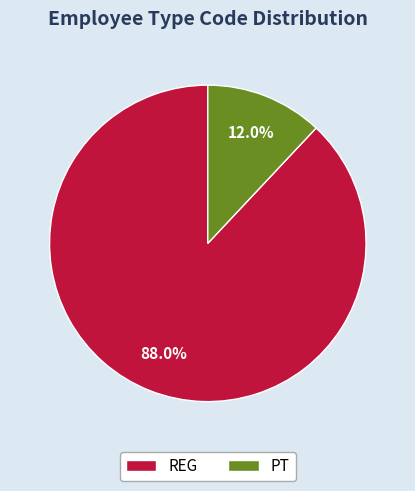

What is the total percentage of PT and REG?

100.0%